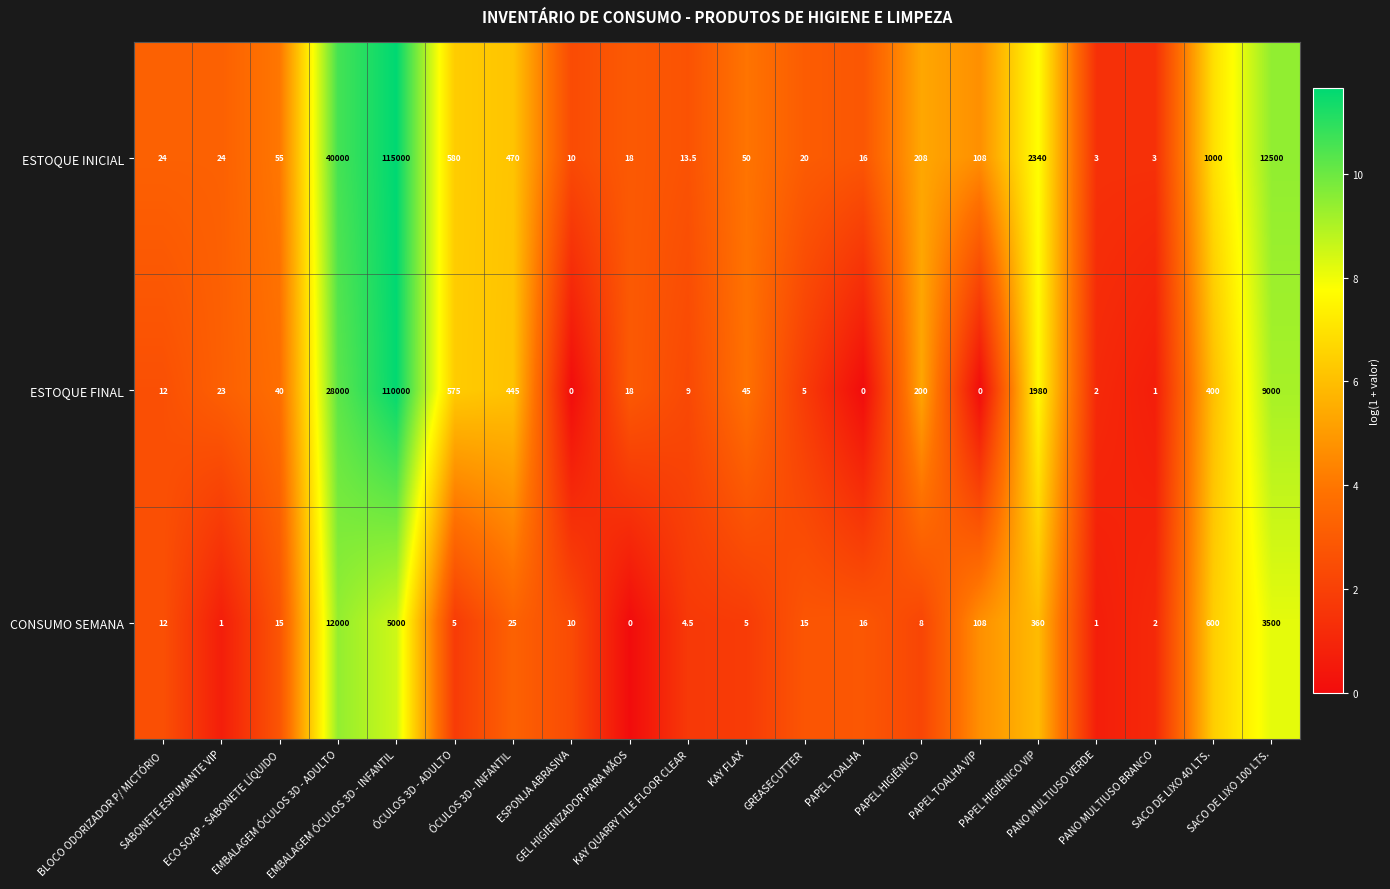

What is the difference between the maximum and minimum values in the CONSUMO SEMANA series?

12000.0